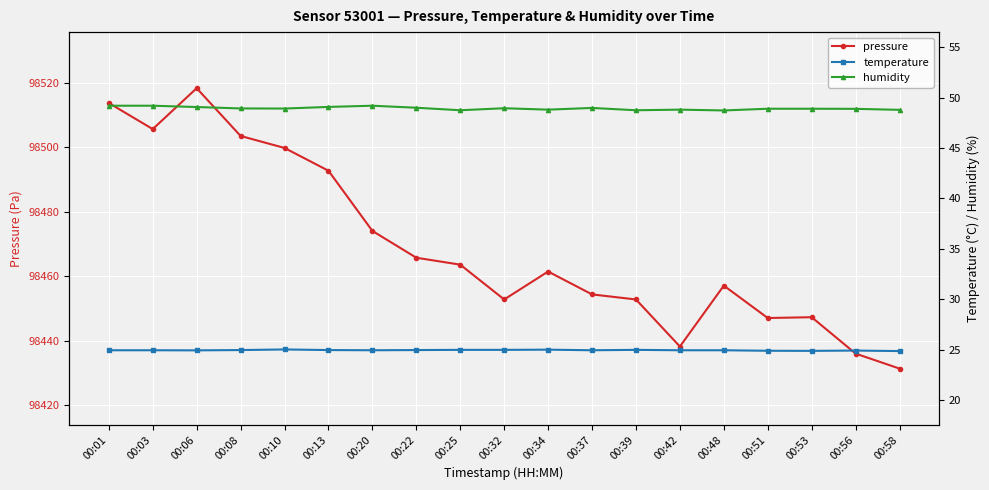

What is the value of the pressure point at the 16th from the left?

98447.1